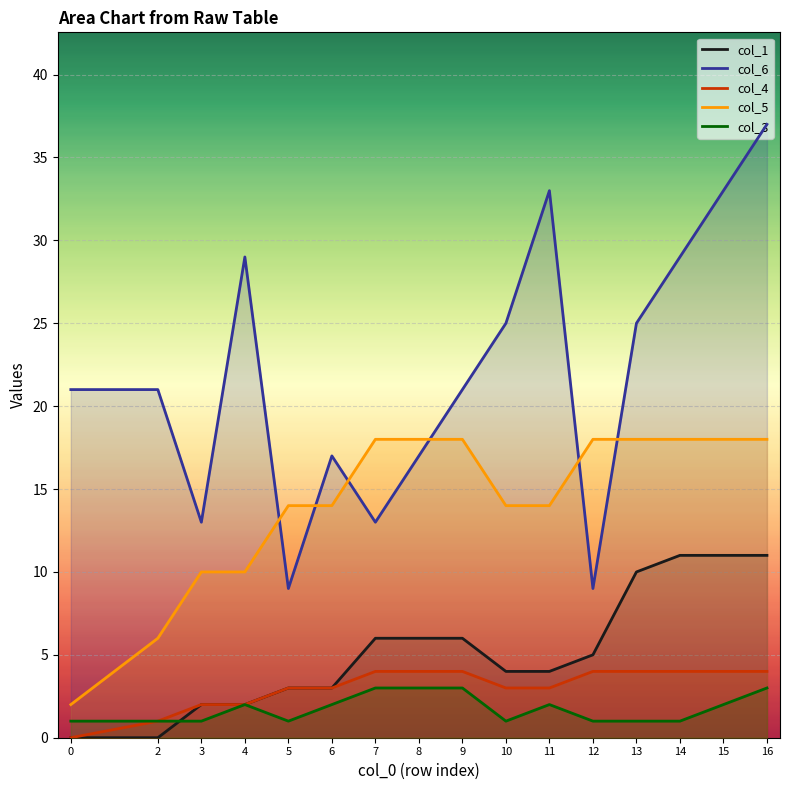

At 11, list the series in order from largest to smallest.

col_6, col_5, col_1, col_4, col_3